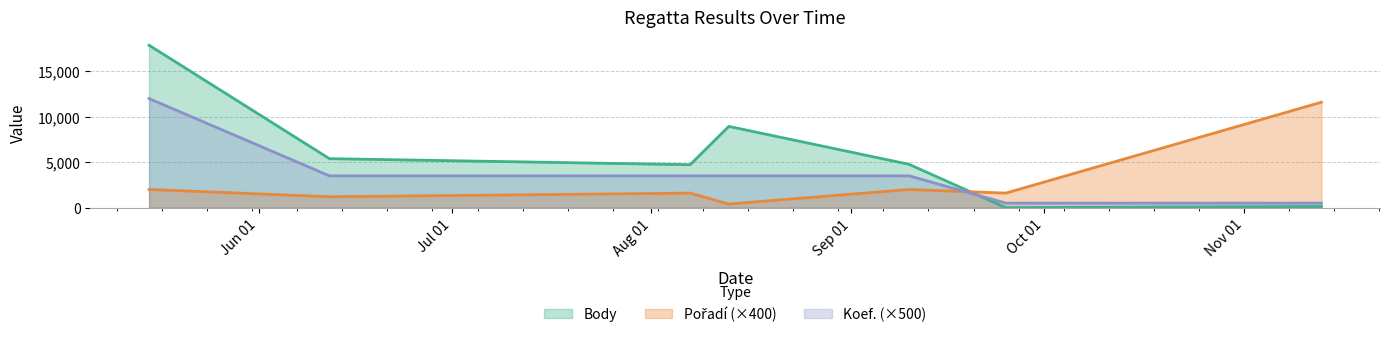

The Koef. series shows 5378 at 2021-08-07. True or false?

False